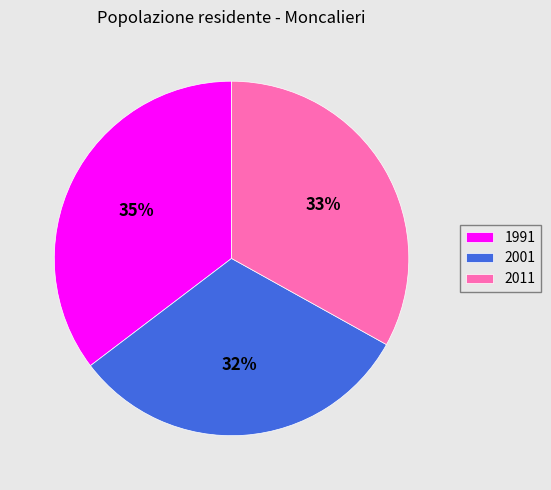

Which category has the smallest portion of the pie?

2001